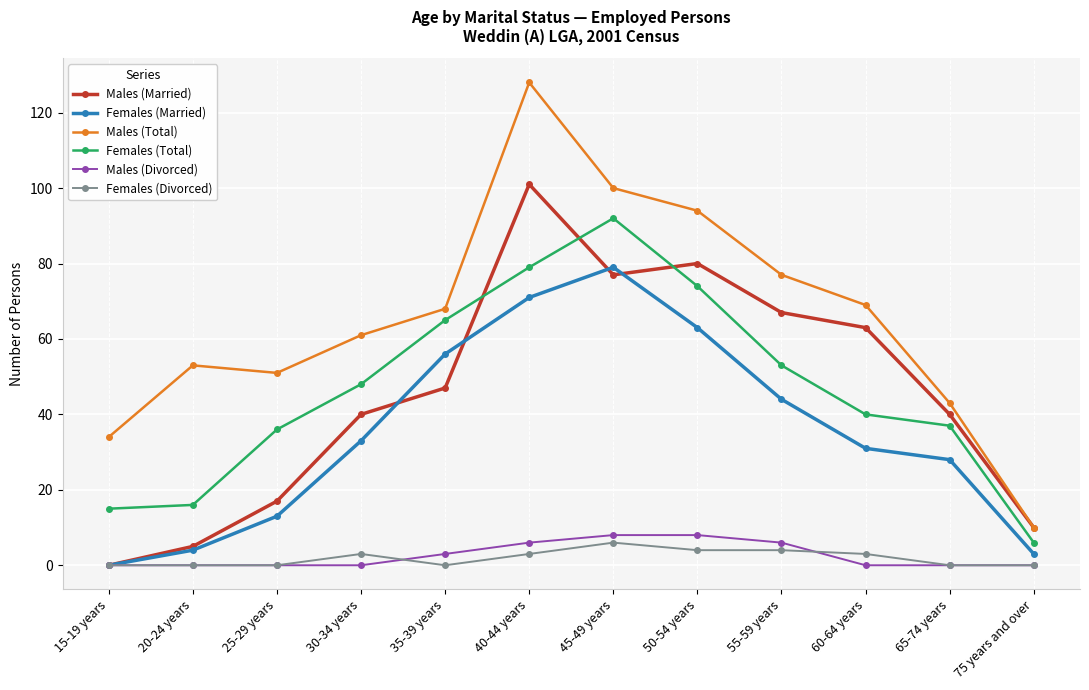

At which category does Females (Total) reach its first local peak?

45-49 years